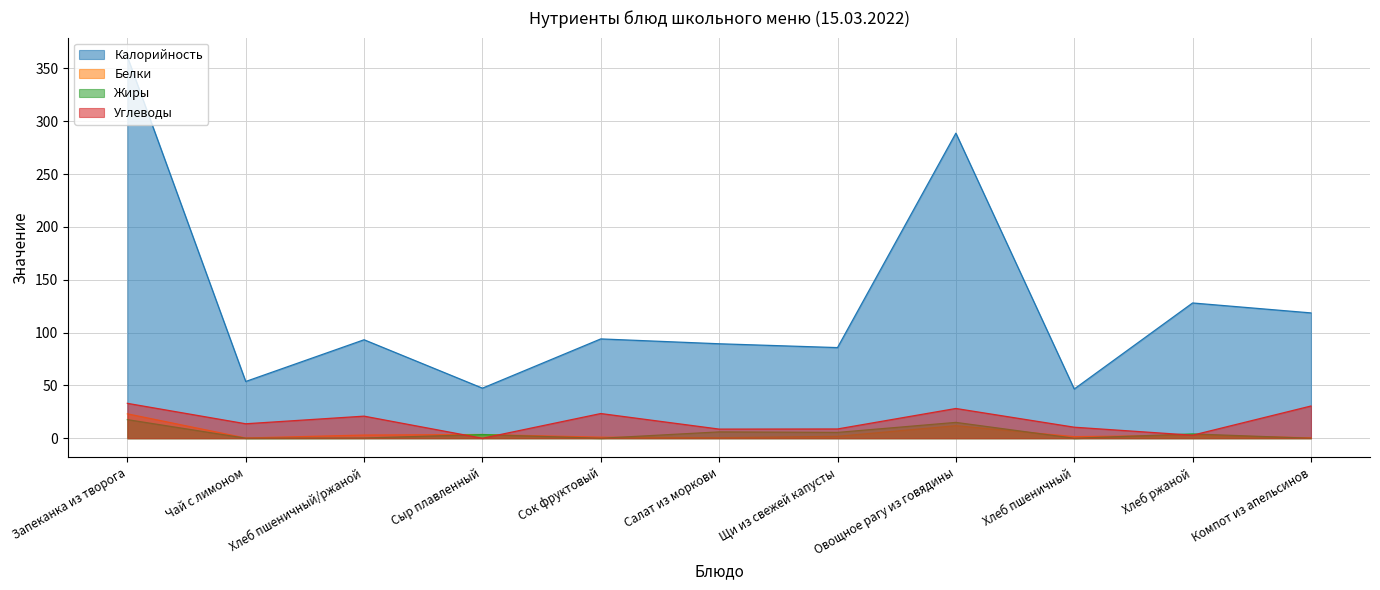

In Жиры, how many points are lower than both neighbors (excluding endpoints)?

4